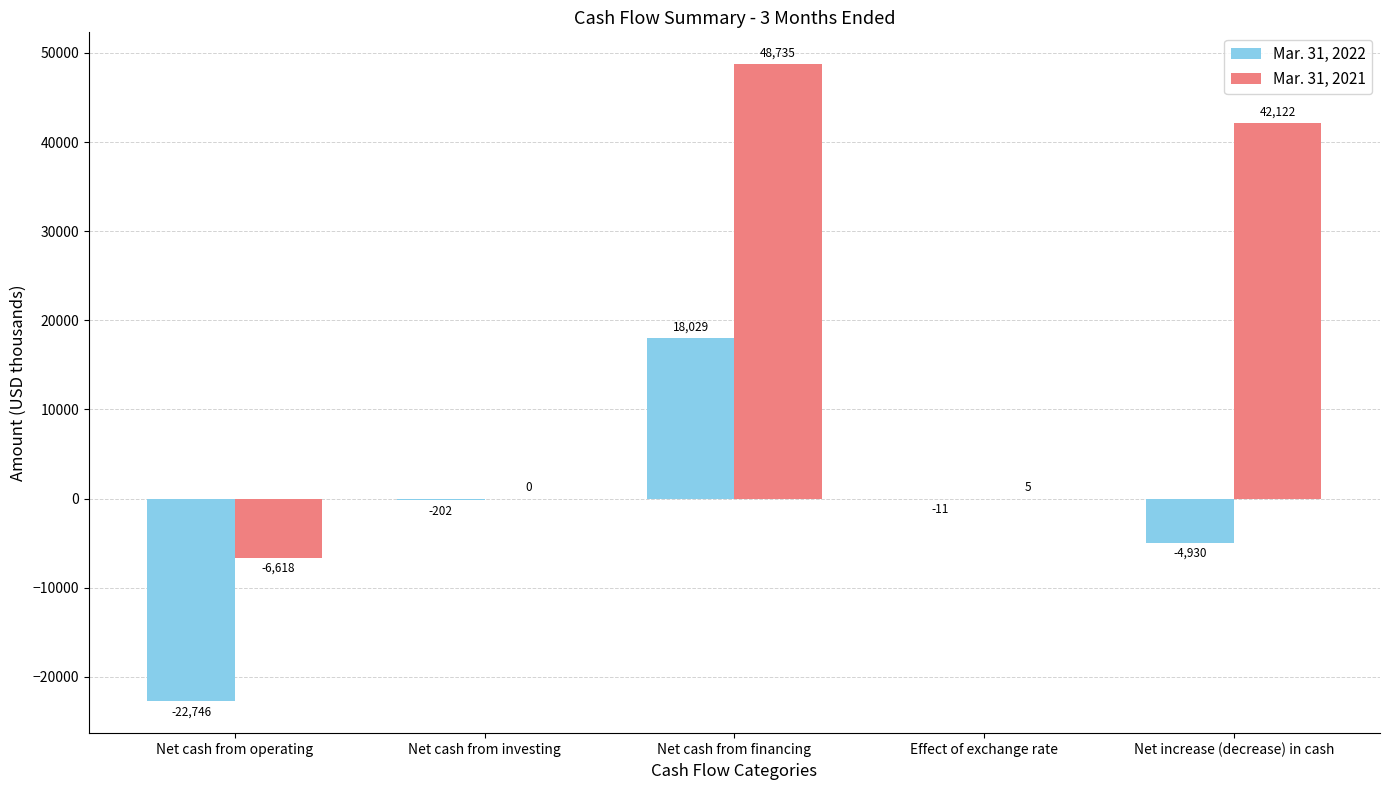

The Mar. 31, 2021 series shows 42122 at Net increase (decrease) in cash. True or false?

True